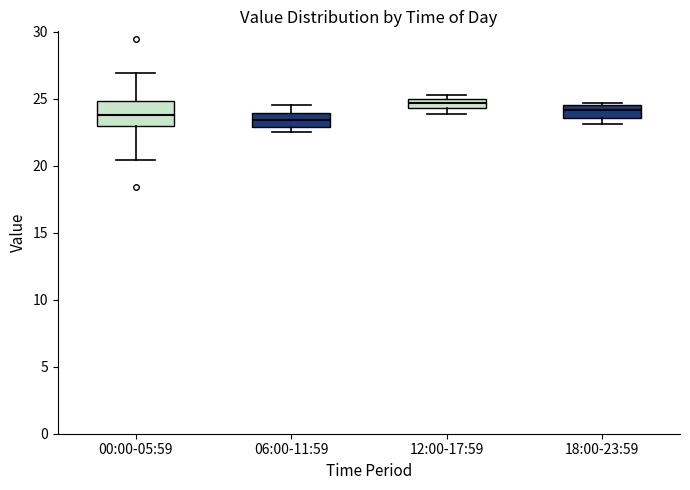

Which box has the highest median line?

12:00-17:59